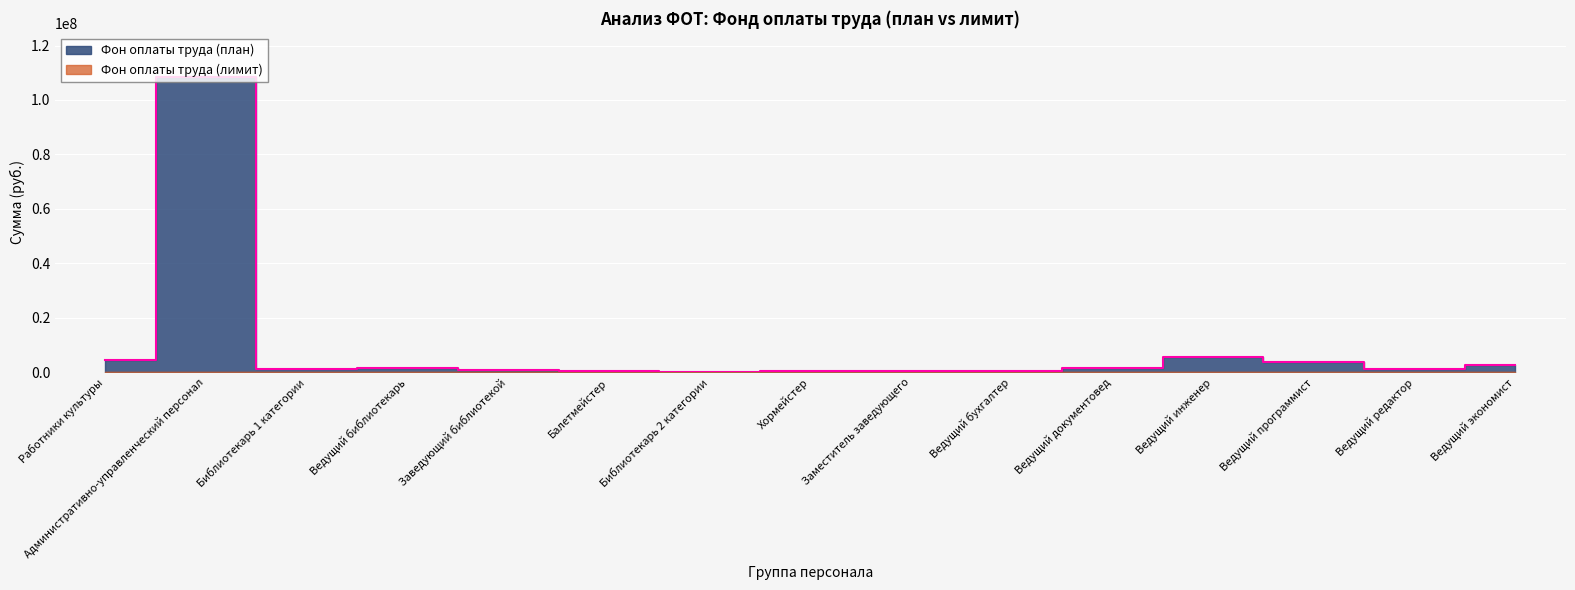

What is the sum of all values?

132072304.2